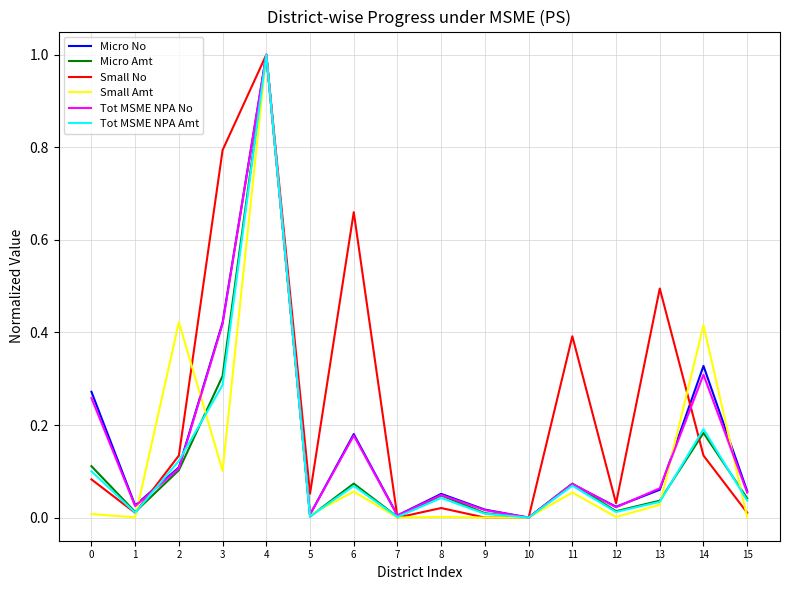

Between 2 and 8, which series saw the biggest shift?

Small Amt